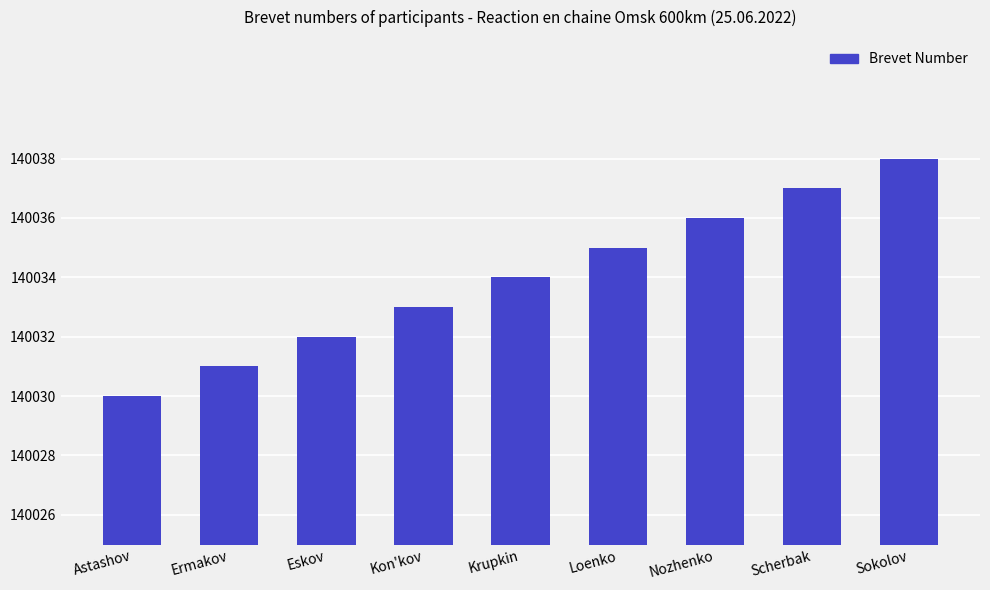

What is the average value?

140034